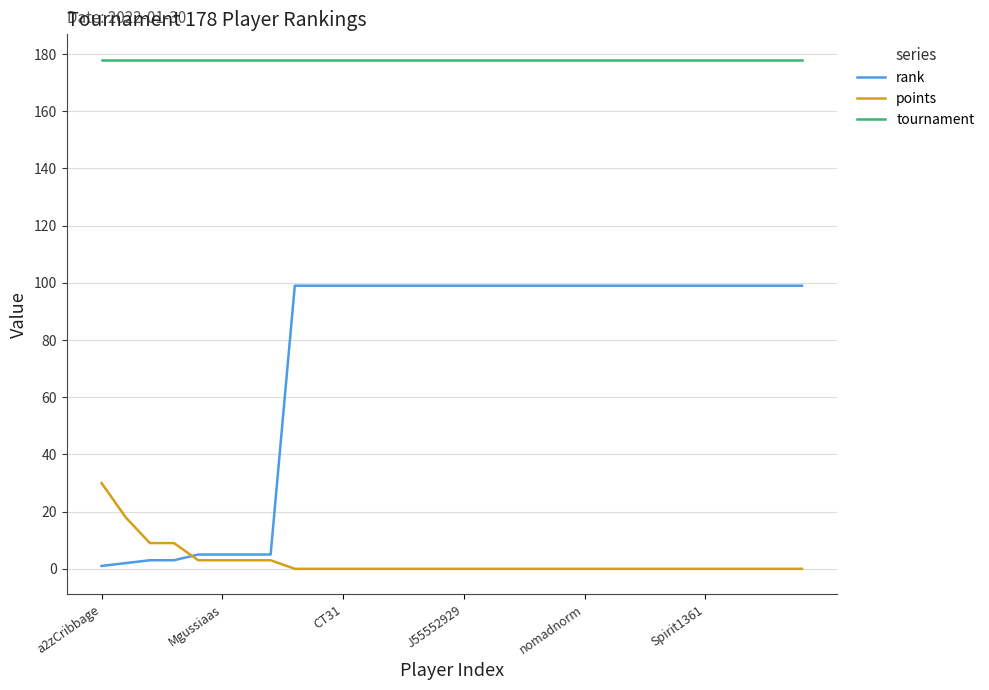

Which series has the largest total across all categories?

tournament